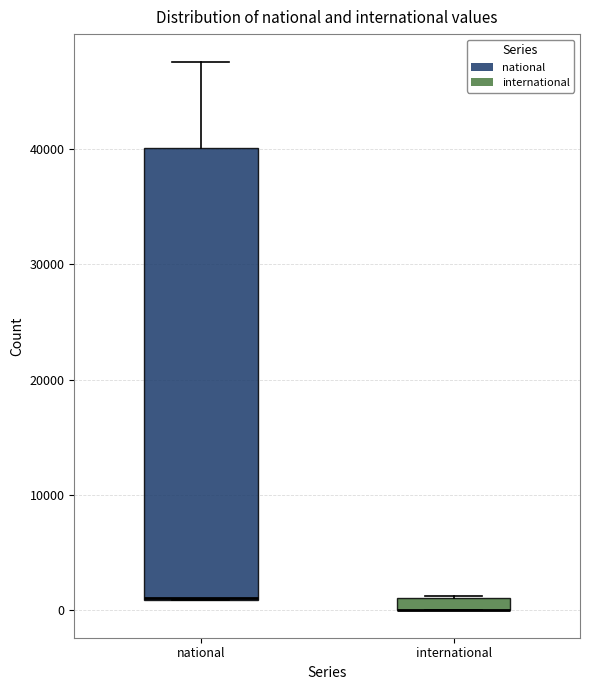

Where is the lower edge of the box for international on the y-axis? The values are not printed on the chart, so give them approximately, as read against the axis.

0